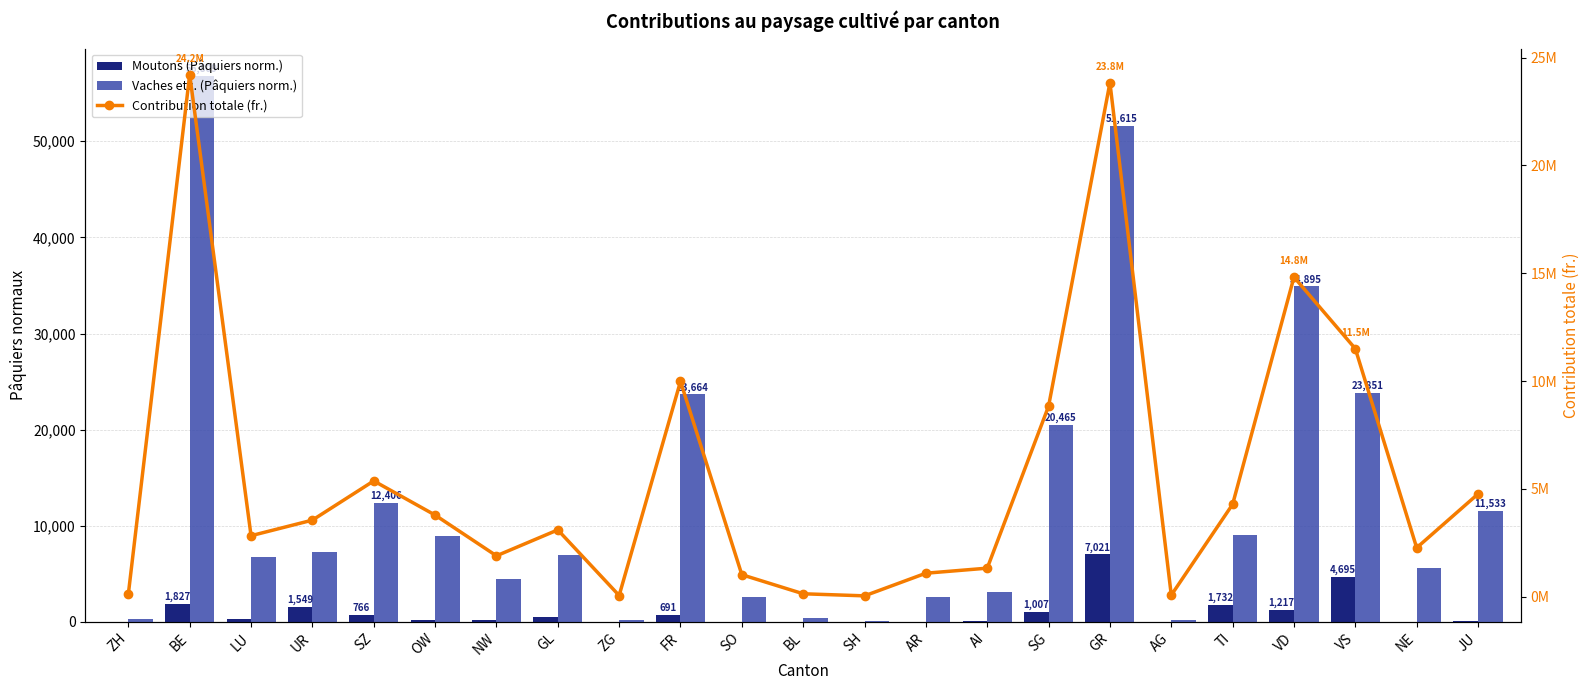

How many data points in Moutons (Pâquiers norm.) are above 151?

12